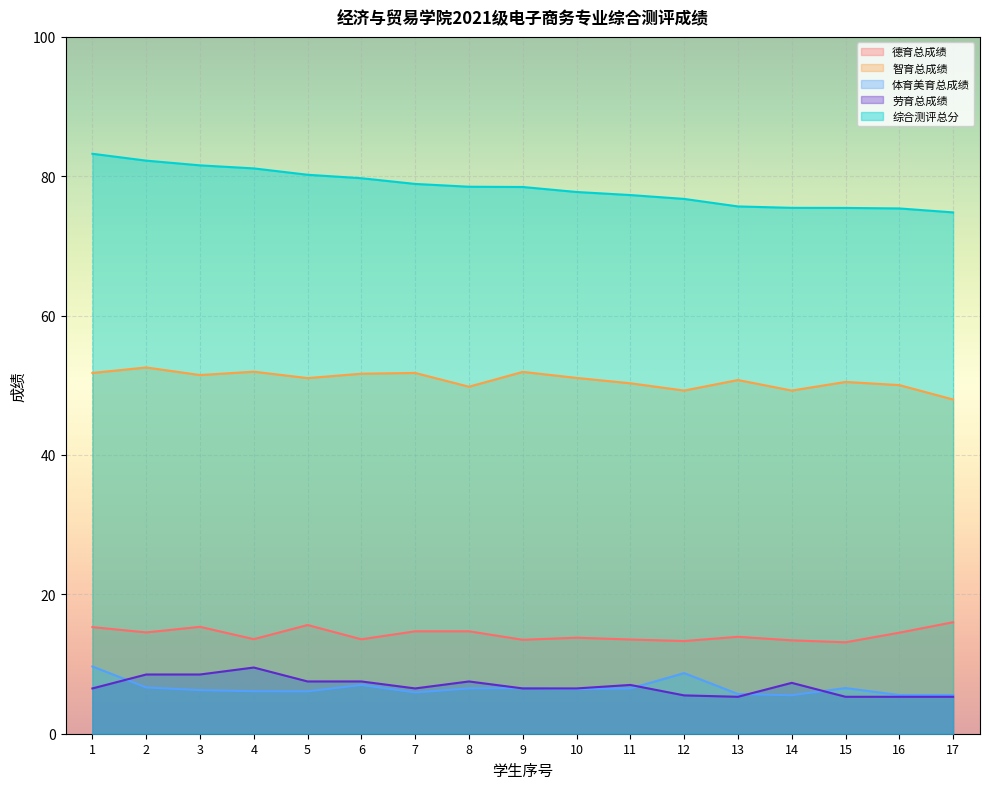

The value of 综合测评总分 at 5 is 80.2. True or false?

True